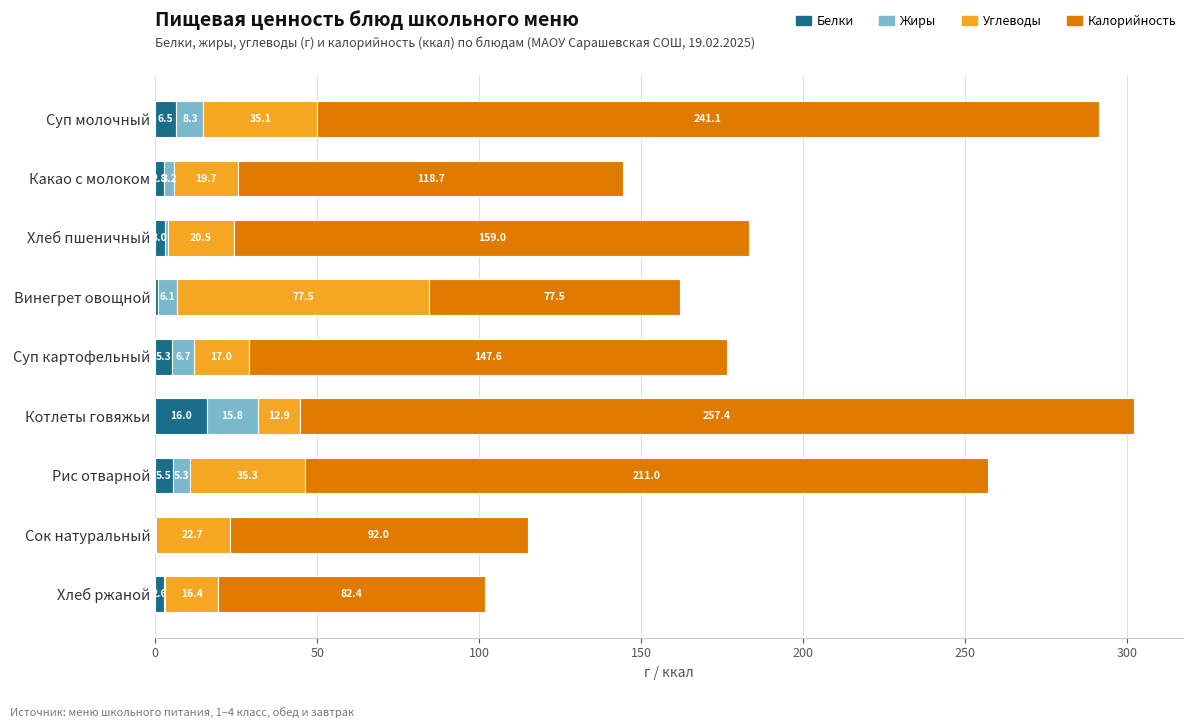

True or false: Белки has a value of 5.3 at Суп картофельный.

True